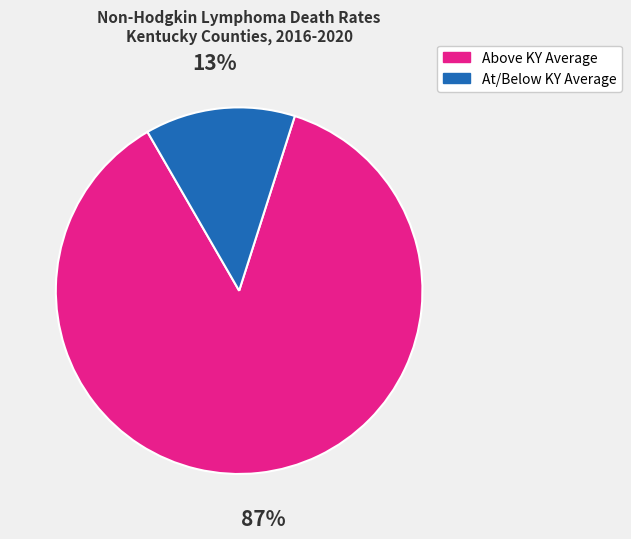

What percentage is the At/Below KY Average slice, to the nearest percent?

13%